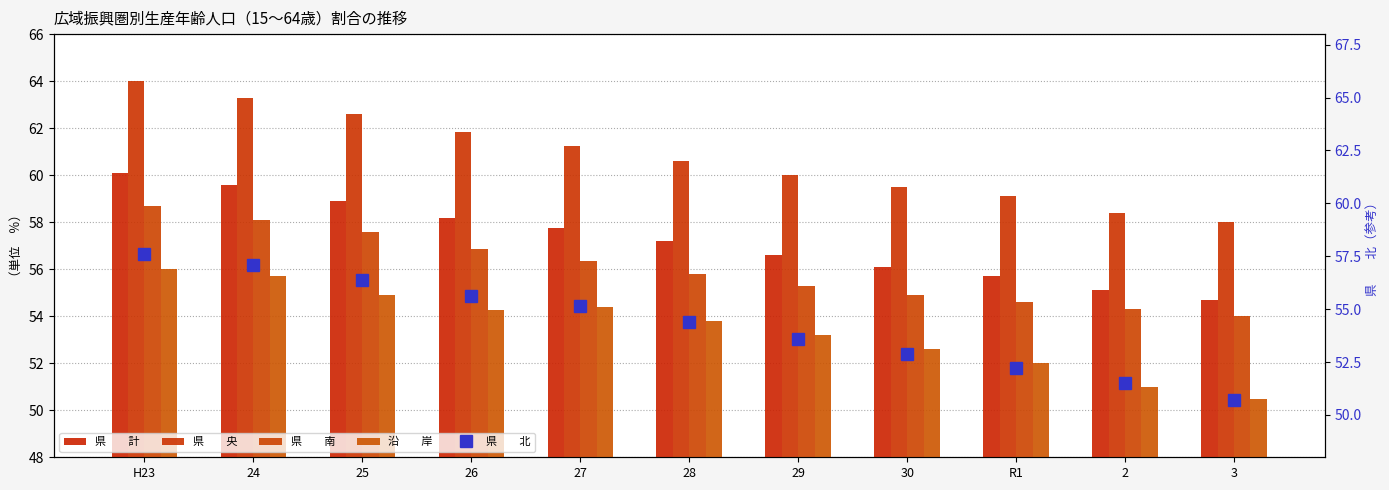

What is the value of the 県　　南 bar at the 11th from the left?

54.0